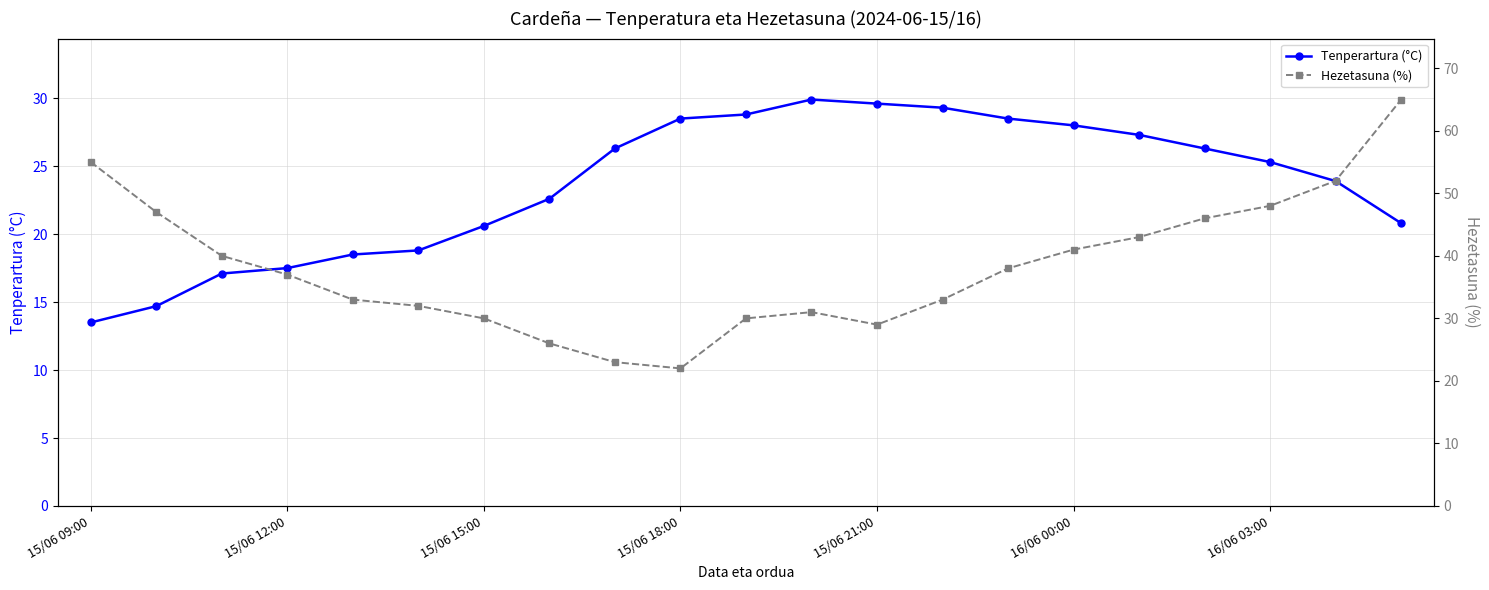

What is the lowest value of the Tenperartura (°C) series?

13.5